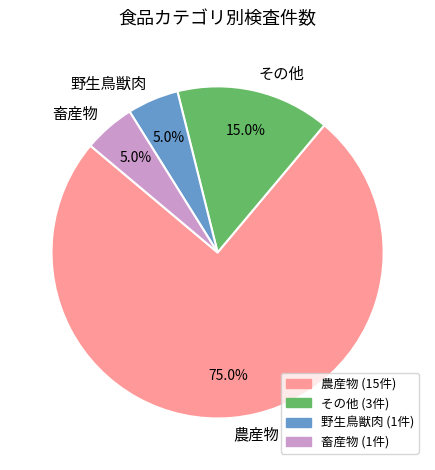

Which category has the biggest portion of the pie?

農産物